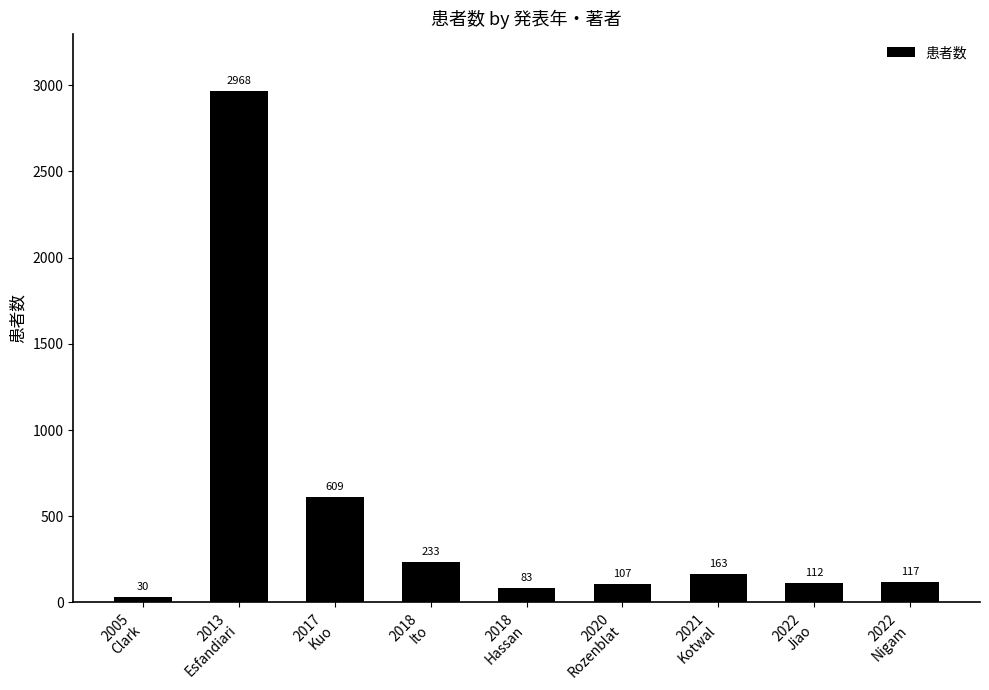

The chart shows a value of 112 at 2022
Jiao. True or false?

True